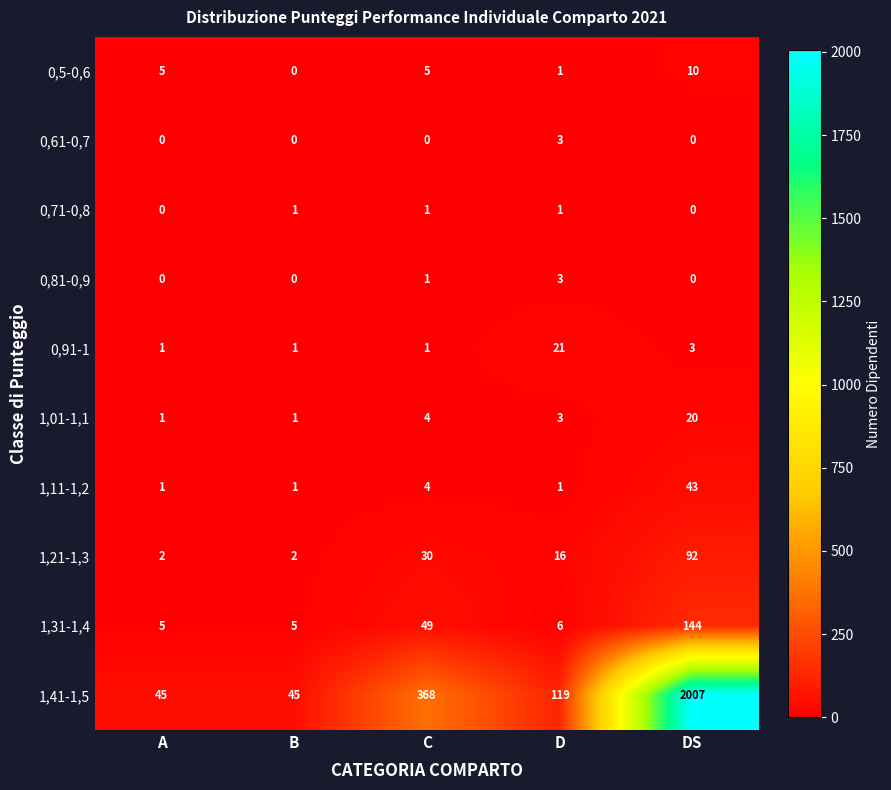

At which label is 0,81-0,9 closest to 1?

C